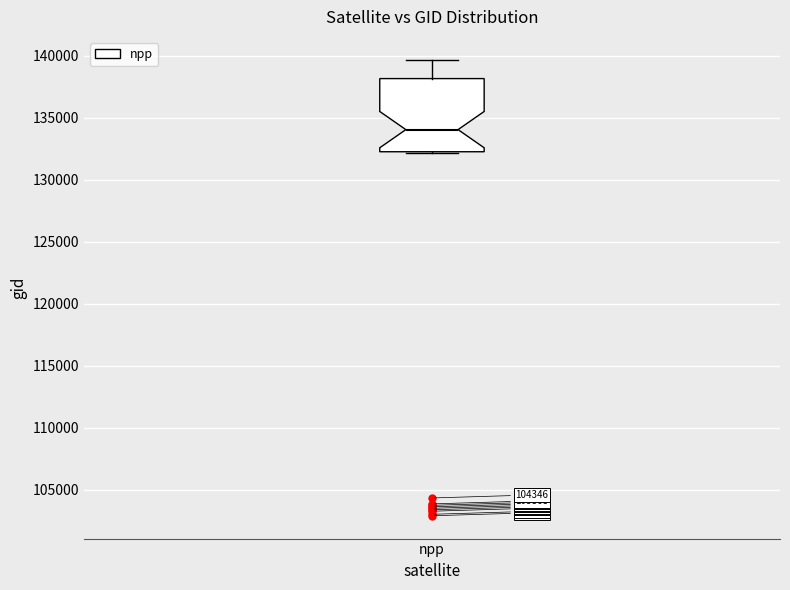

Transcribe this box plot: give where the median line is, the range the box spans, and where the two whiskers end, as read against the y-axis. The values are not printed on the chart, so give them approximately, as read against the axis.

median 134000, box 132500 to 138000, whiskers 132000 to 139500